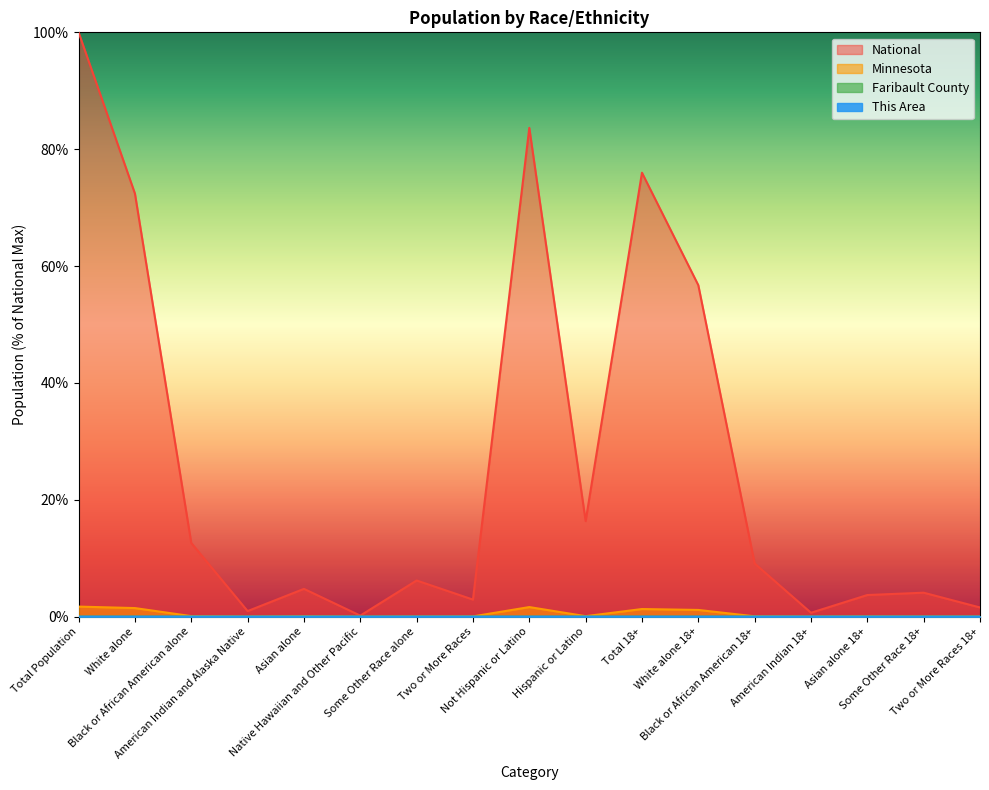

Reading left to right, list all the values displayed in this chart.

This Area: Total Population=0.0	White alone=0.0	Black or African American alone=0.0	American Indian and Alaska Native=0.0	Asian alone=0.0	Native Hawaiian and Other Pacific=0.0	Some Other Race alone=0.0	Two or More Races=0.0	Not Hispanic or Latino=0.0	Hispanic or Latino=0.0	Total 18+=0.0	White alone 18+=0.0	Black or African American 18+=0.0	American Indian 18+=0.0	Asian alone 18+=0.0	Some Other Race 18+=0.0	Two or More Races 18+=0.0
Faribault County: Total Population=0.0	White alone=0.0	Black or African American alone=0.0	American Indian and Alaska Native=0.0	Asian alone=0.0	Native Hawaiian and Other Pacific=0.0	Some Other Race alone=0.0	Two or More Races=0.0	Not Hispanic or Latino=0.0	Hispanic or Latino=0.0	Total 18+=0.0	White alone 18+=0.0	Black or African American 18+=0.0	American Indian 18+=0.0	Asian alone 18+=0.0	Some Other Race 18+=0.0	Two or More Races 18+=0.0
Minnesota: Total Population=1.7	White alone=1.5	Black or African American alone=0.1	American Indian and Alaska Native=0.0	Asian alone=0.1	Native Hawaiian and Other Pacific=0.0	Some Other Race alone=0.0	Two or More Races=0.0	Not Hispanic or Latino=1.6	Hispanic or Latino=0.1	Total 18+=1.3	White alone 18+=1.1	Black or African American 18+=0.1	American Indian 18+=0.0	Asian alone 18+=0.0	Some Other Race 18+=0.0	Two or More Races 18+=0.0
National: Total Population=100.0	White alone=72.4	Black or African American alone=12.6	American Indian and Alaska Native=0.9	Asian alone=4.8	Native Hawaiian and Other Pacific=0.2	Some Other Race alone=6.2	Two or More Races=2.9	Not Hispanic or Latino=83.7	Hispanic or Latino=16.3	Total 18+=76.0	White alone 18+=56.7	Black or African American 18+=9.1	American Indian 18+=0.7	Asian alone 18+=3.7	Some Other Race 18+=4.1	Two or More Races 18+=1.6